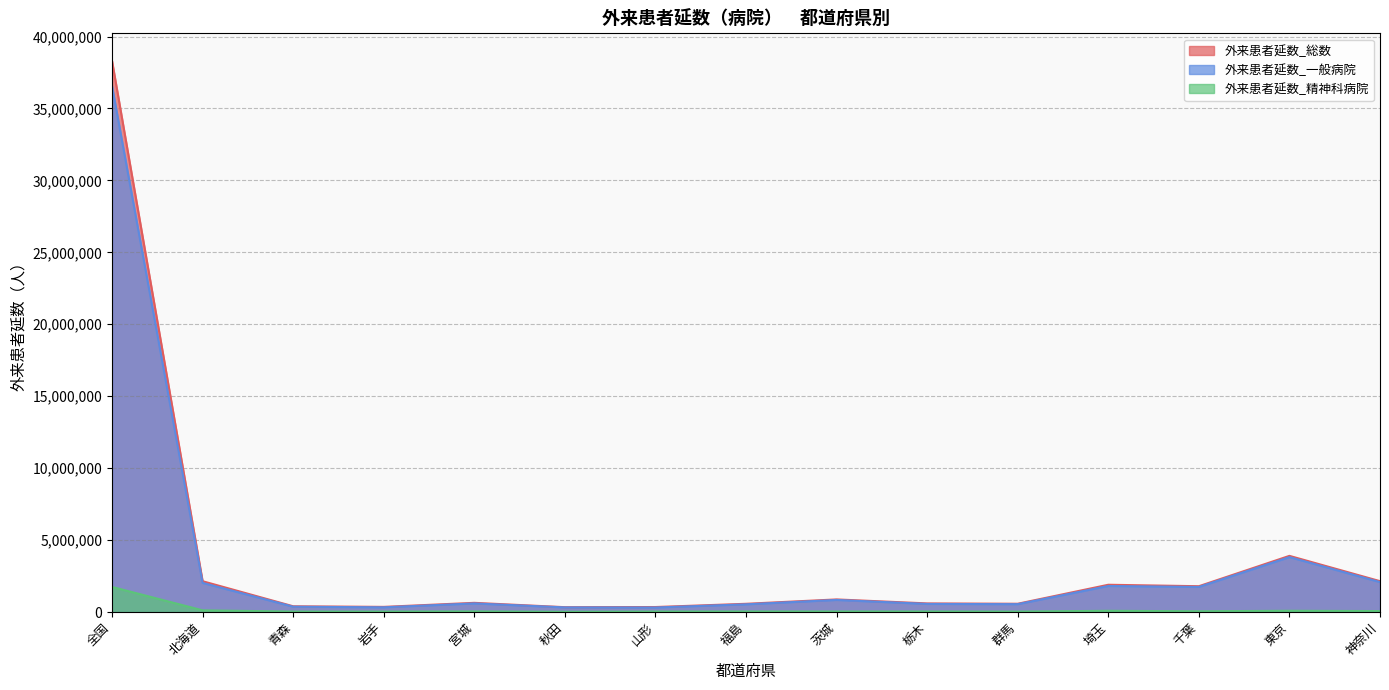

How many values in the 外来患者延数_総数 series exceed 637866?

7